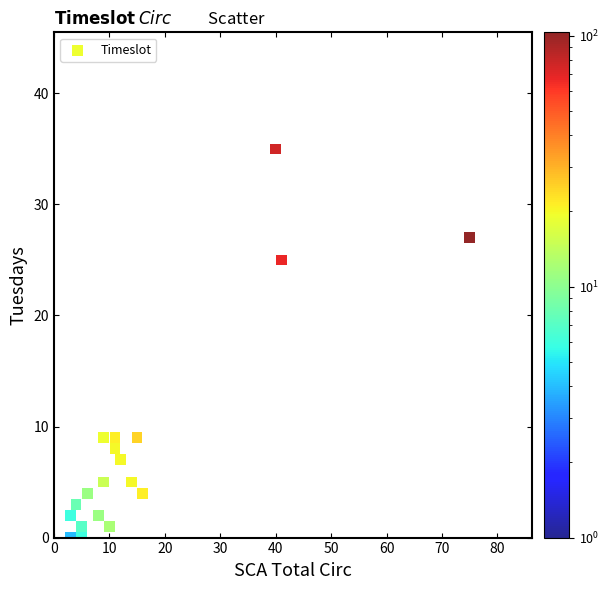

What is the range of X values (max minus min)?

72